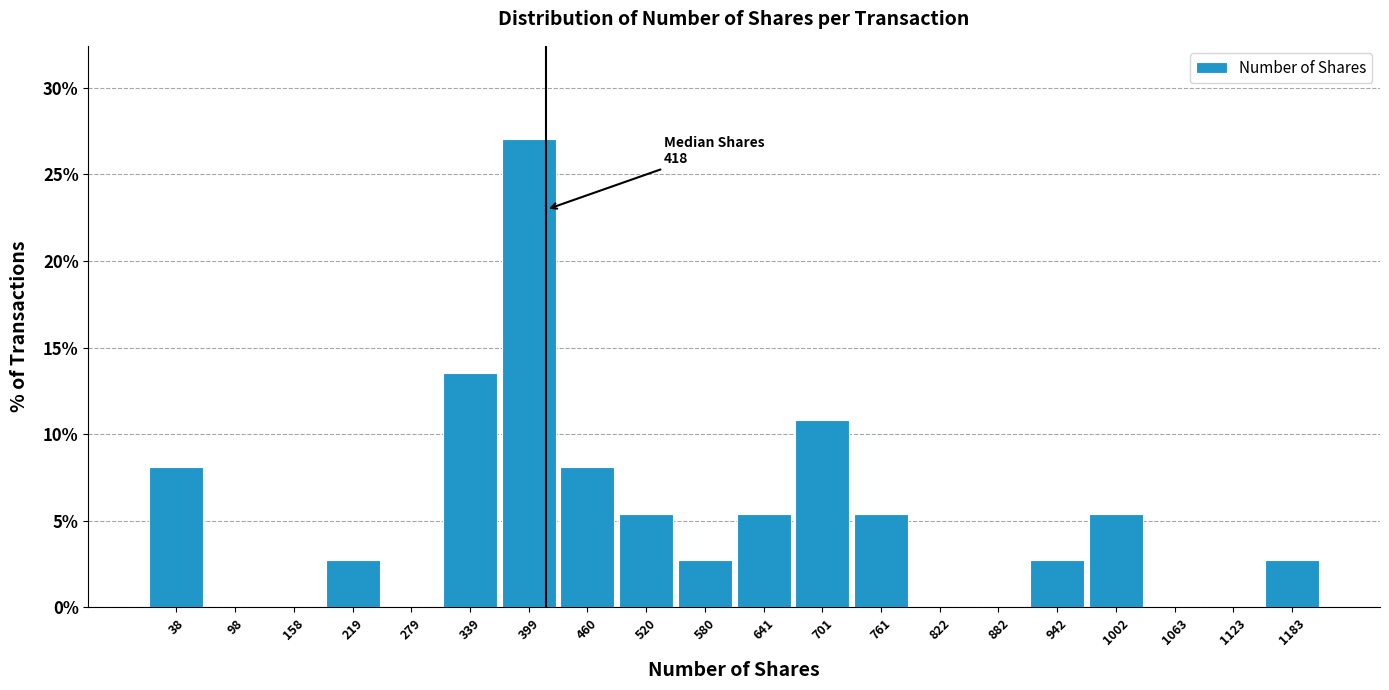

Over which range of the x-axis is the bar tallest?

370 to 430